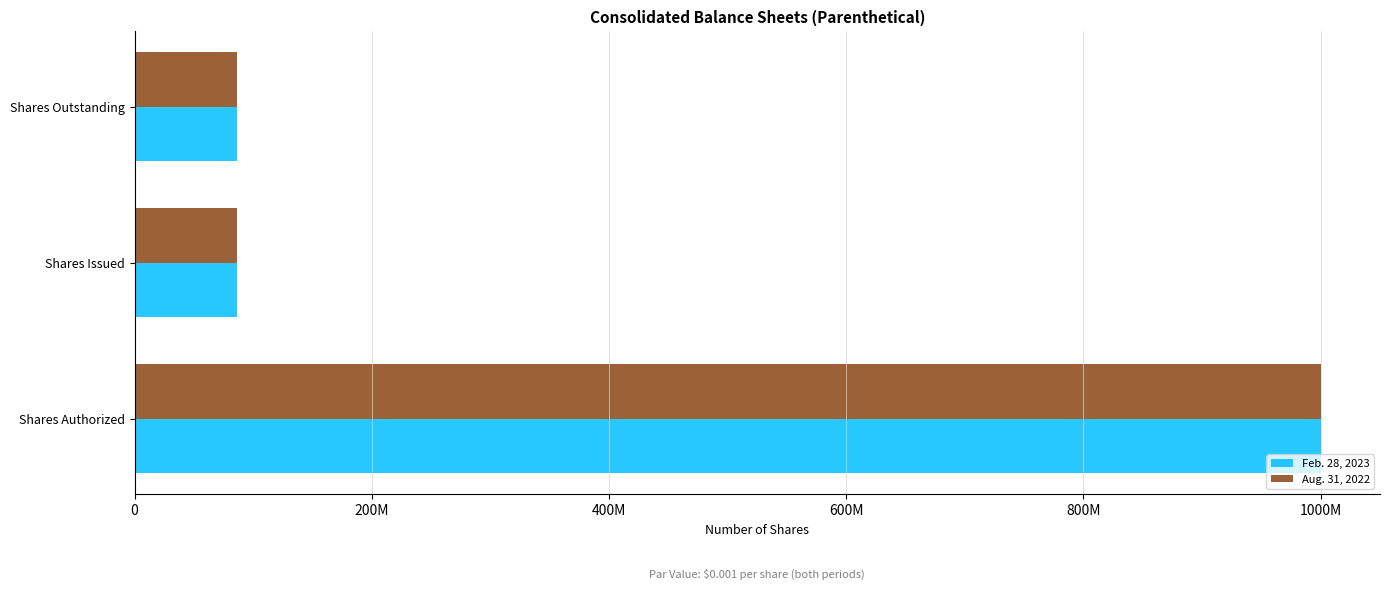

At how many categories does at least one series exceed 594872234?

1